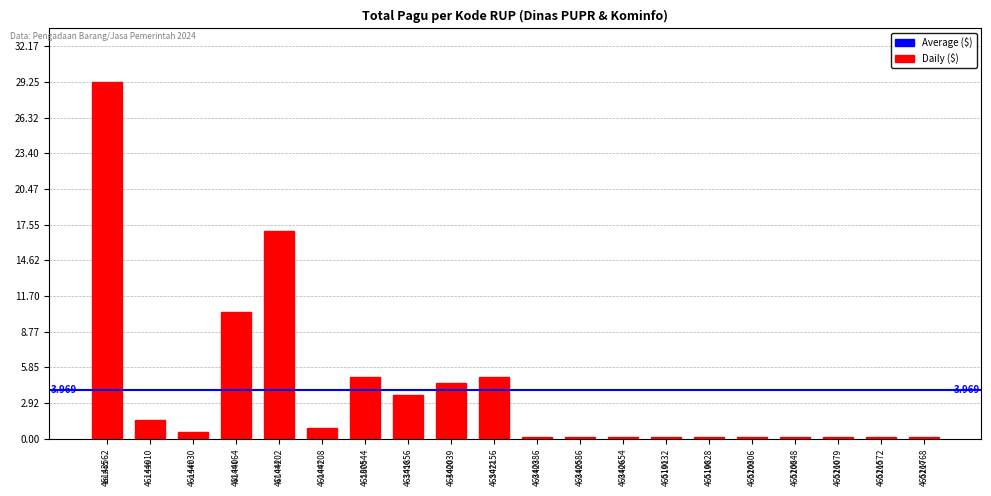

The chart shows a value of 15.8 at 46144064. True or false?

False